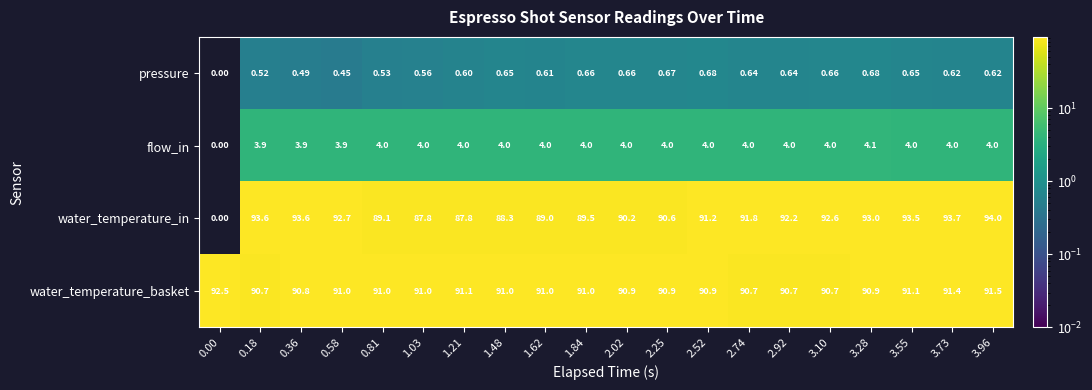

Rank the series at 3.73 from highest to lowest value.

water_temperature_in, water_temperature_basket, flow_in, pressure